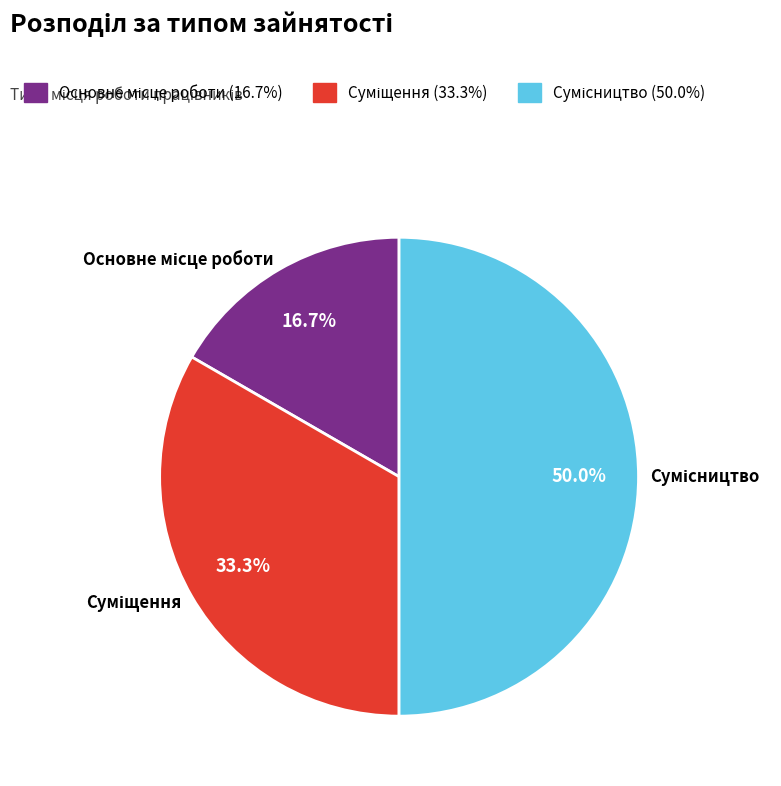

Count the number of slices in the pie.

3